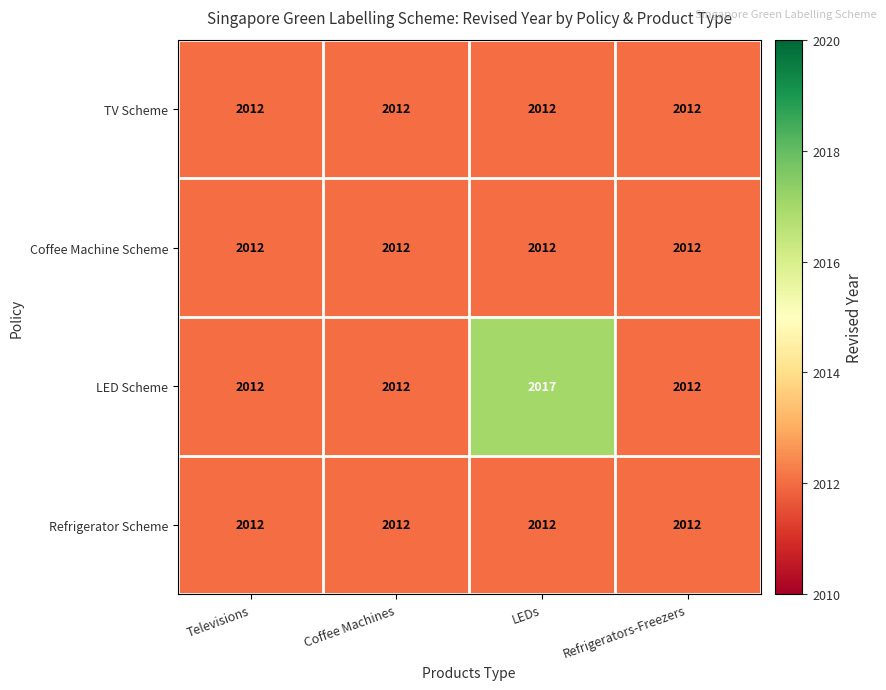

What is the maximum value shown in the chart?

2017